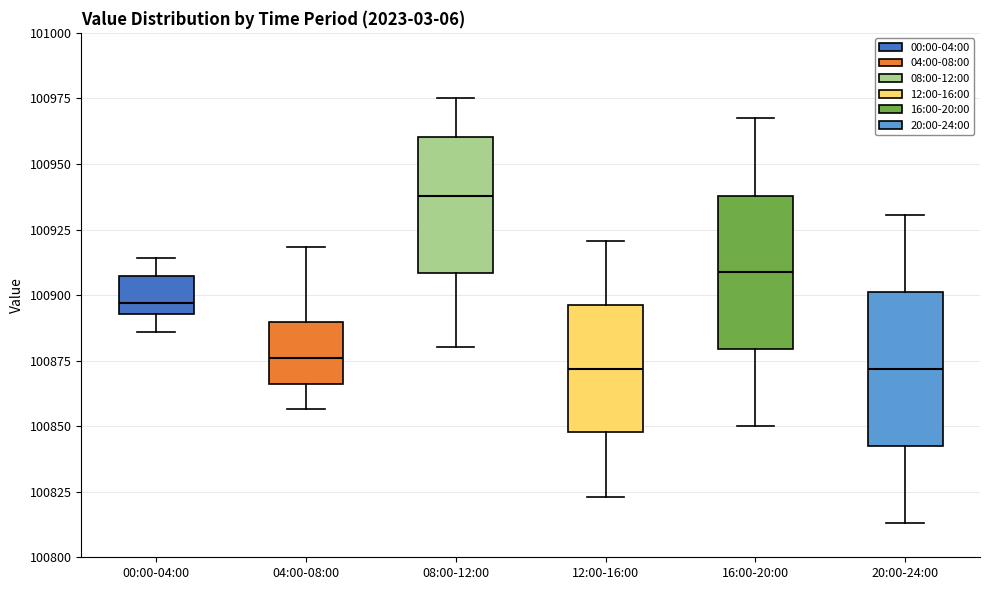

Reading left to right, transcribe this box plot: for each box, give where its median line is, the range the box spans, and where its two whiskers end, as read against the y-axis. The values are not printed on the chart, so give them approximately, as read against the axis.

00:00-04:00: median 100895 (just above the box's lower edge), box 100895 to 100905, whiskers 100885 to 100915
04:00-08:00: median 100875, box 100865 to 100890, whiskers 100855 to 100920
08:00-12:00: median 100940, box 100910 to 100960, whiskers 100880 to 100975
12:00-16:00: median 100870, box 100850 to 100895, whiskers 100825 to 100920
16:00-20:00: median 100910, box 100880 to 100940, whiskers 100850 to 100965
20:00-24:00: median 100870, box 100845 to 100900, whiskers 100815 to 100930